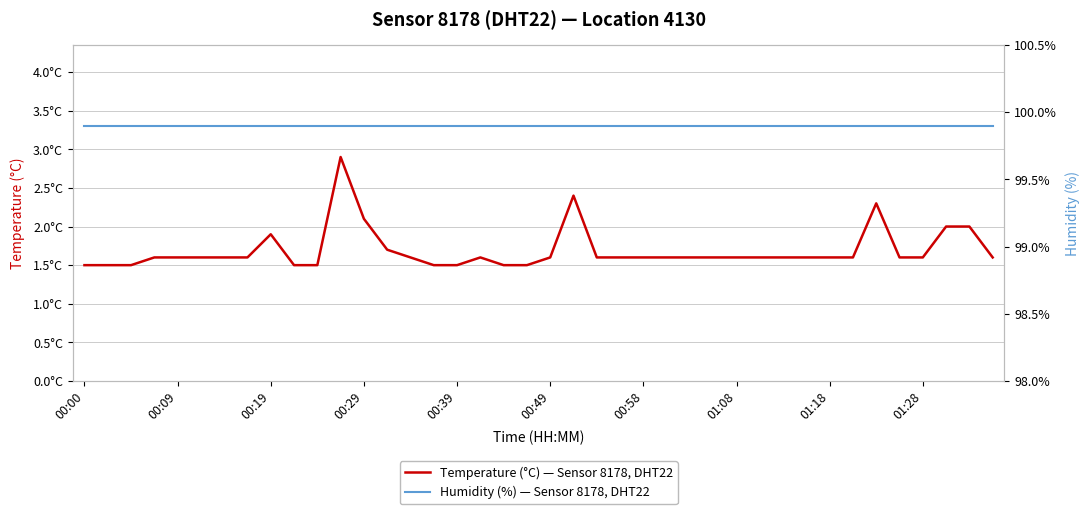

True or false: Temperature (°C) — Sensor 8178, DHT22 and Humidity (%) — Sensor 8178, DHT22 cross at least once.

False